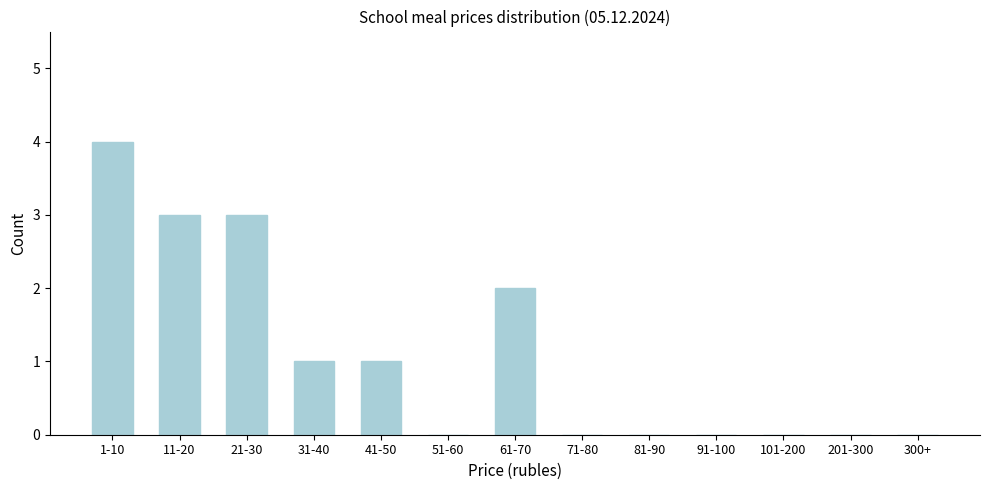

Reading left to right, list all the values displayed in this chart.

1-10=4	11-20=3	21-30=3	31-40=1	41-50=1	51-60=0	61-70=2	71-80=0	81-90=0	91-100=0	101-200=0	201-300=0	300+=0